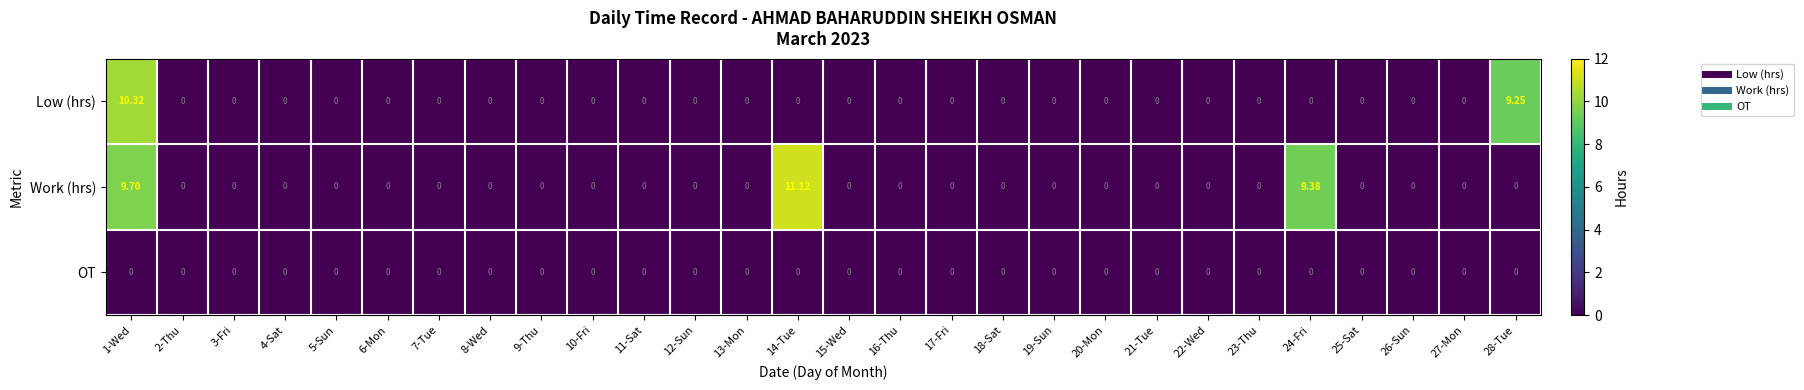

At how many categories does at least one series exceed 5?

4